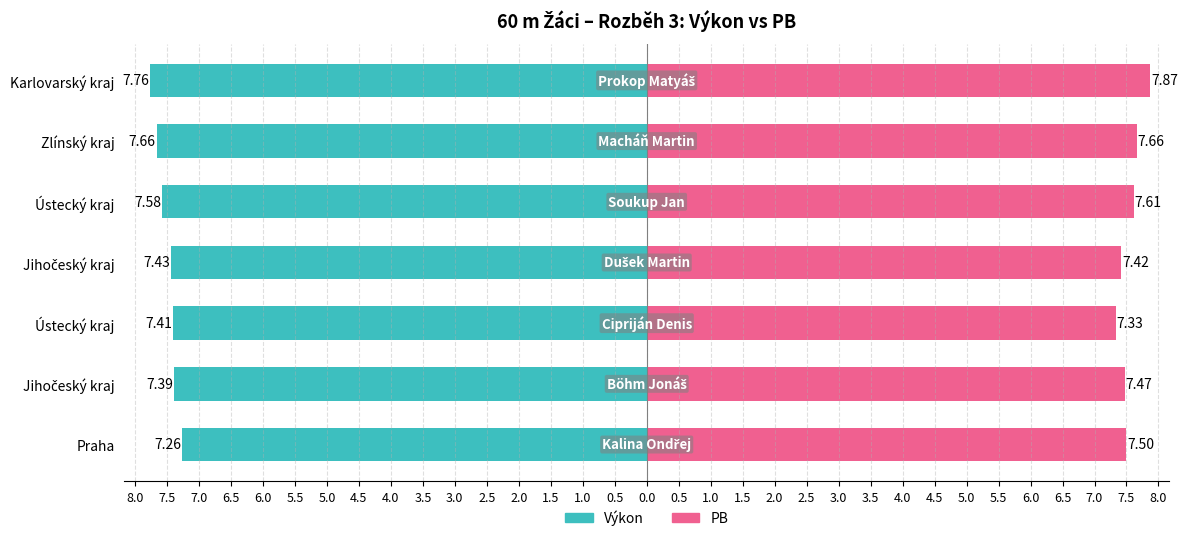

Rank the series by their maximum value, from highest to lowest.

PB, Výkon